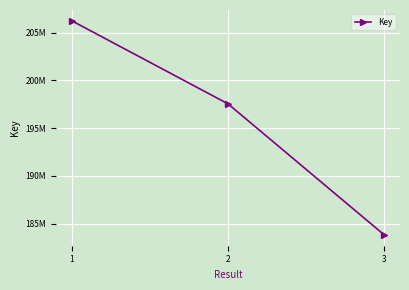

What is the change in value from 1 to 2?

-8703686